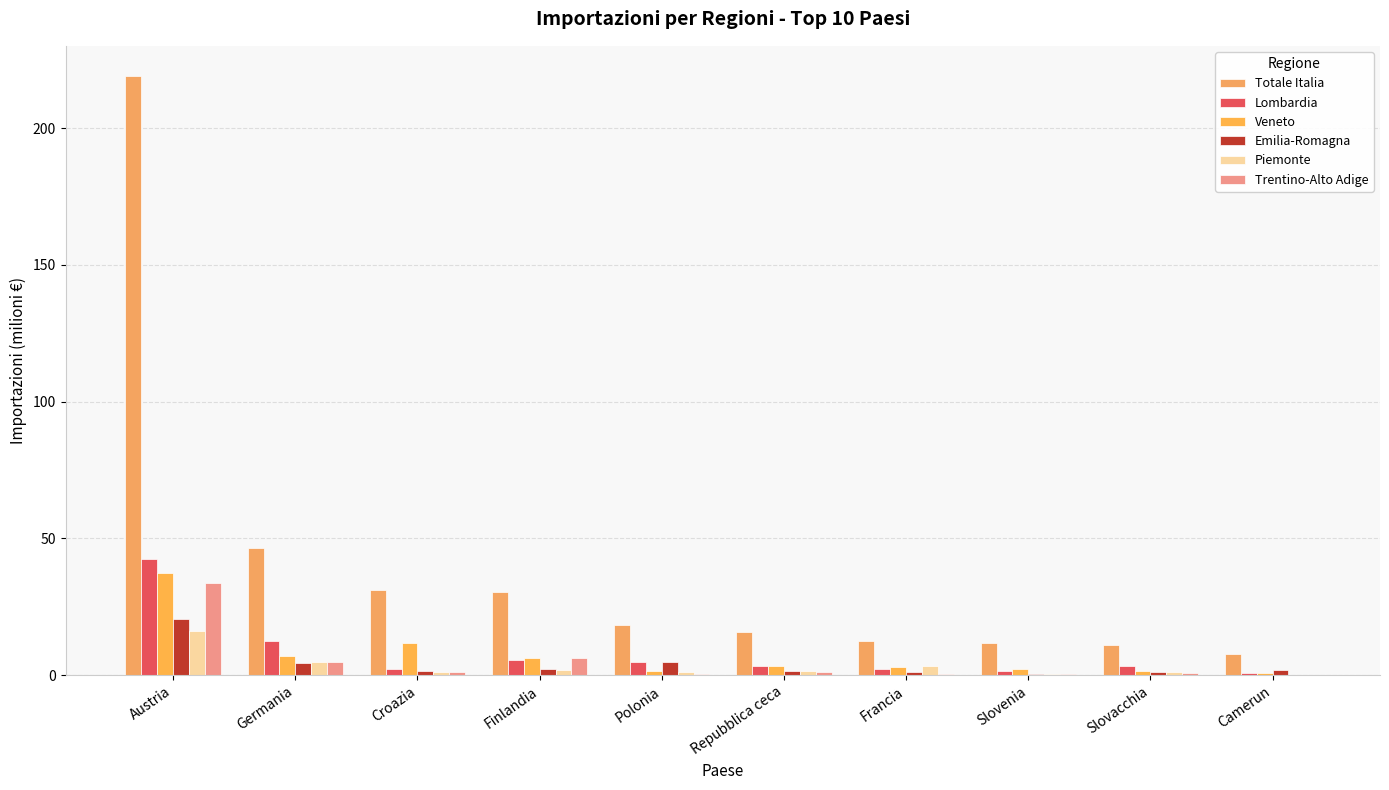

Which series changed the most between Germania and Finlandia?

Totale Italia